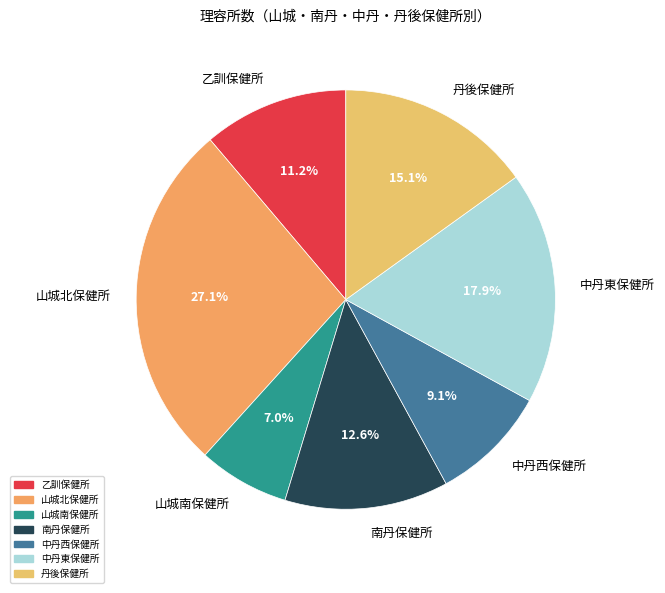

Between 山城北保健所 and 山城南保健所, which is larger?

山城北保健所